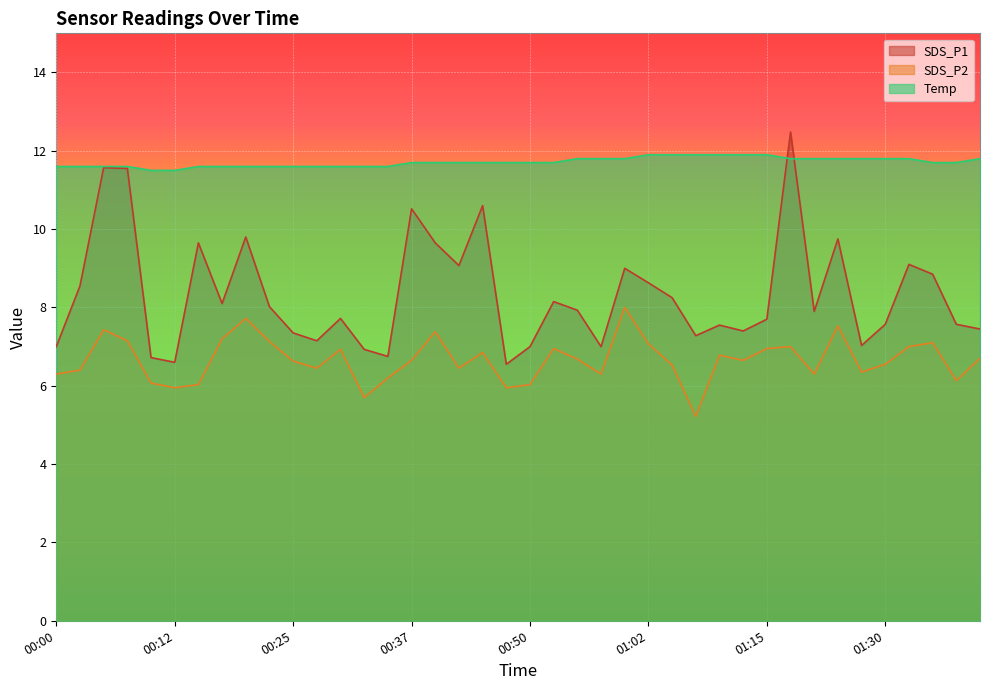

True or false: SDS_P2 and Temp intersect in this chart.

False